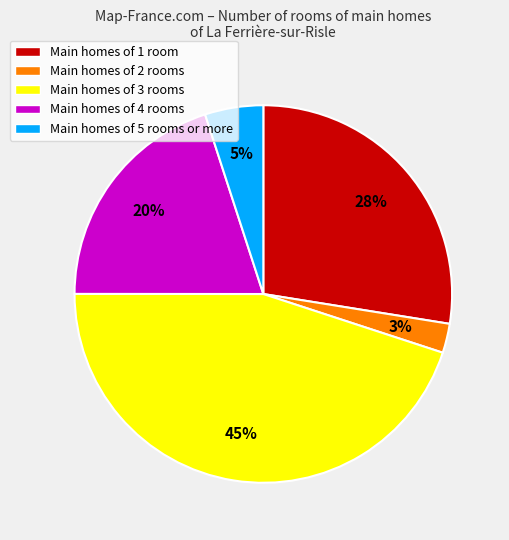

Which slice is the smallest?

Main homes of 2 rooms